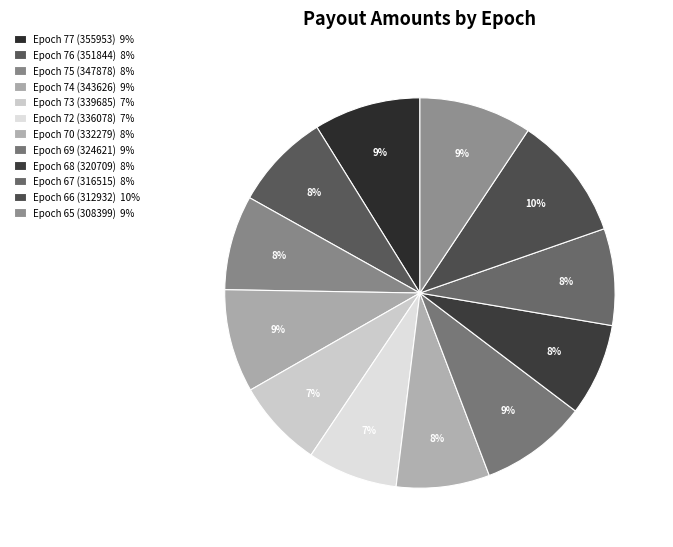

Count the number of slices in the pie.

12